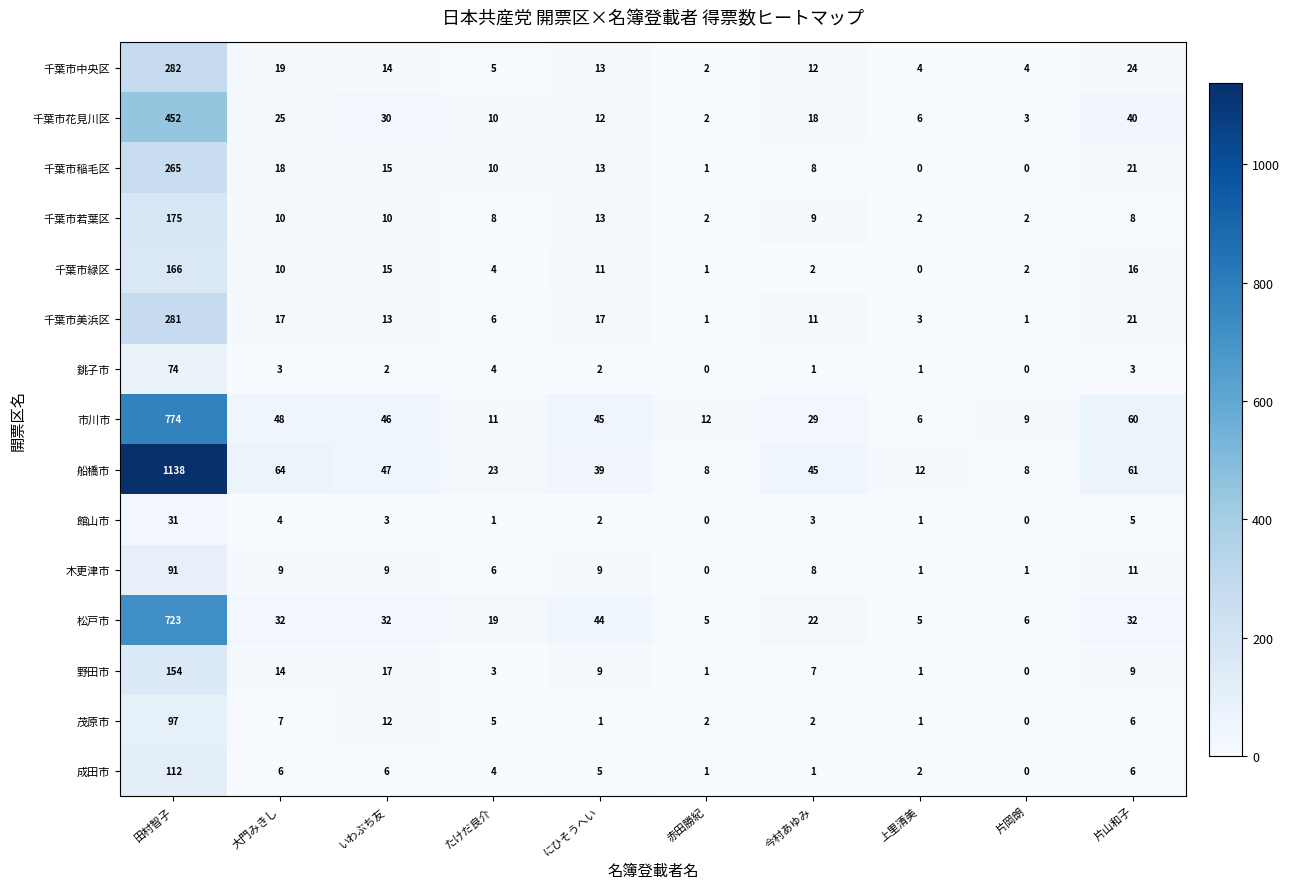

How many series are shown in this chart?

15